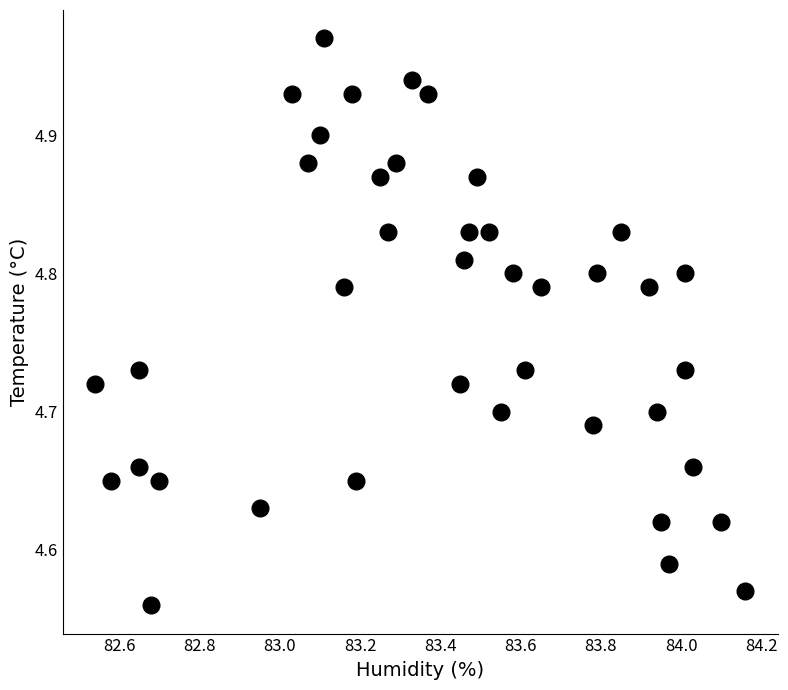

What is the range of Y values (max minus min)?

0.4